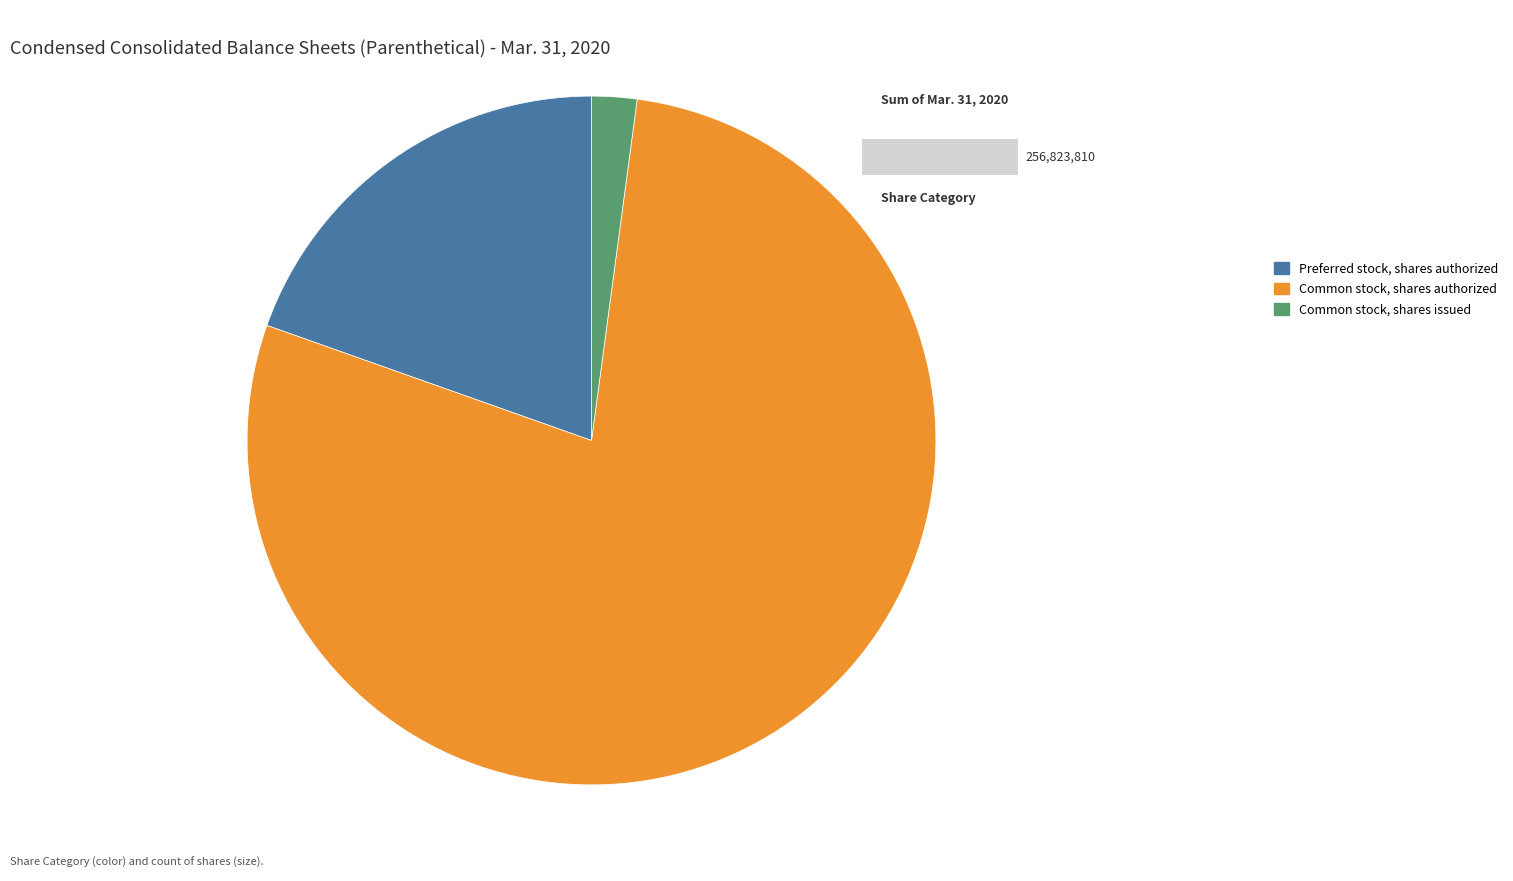

How many slices are in this pie chart?

3